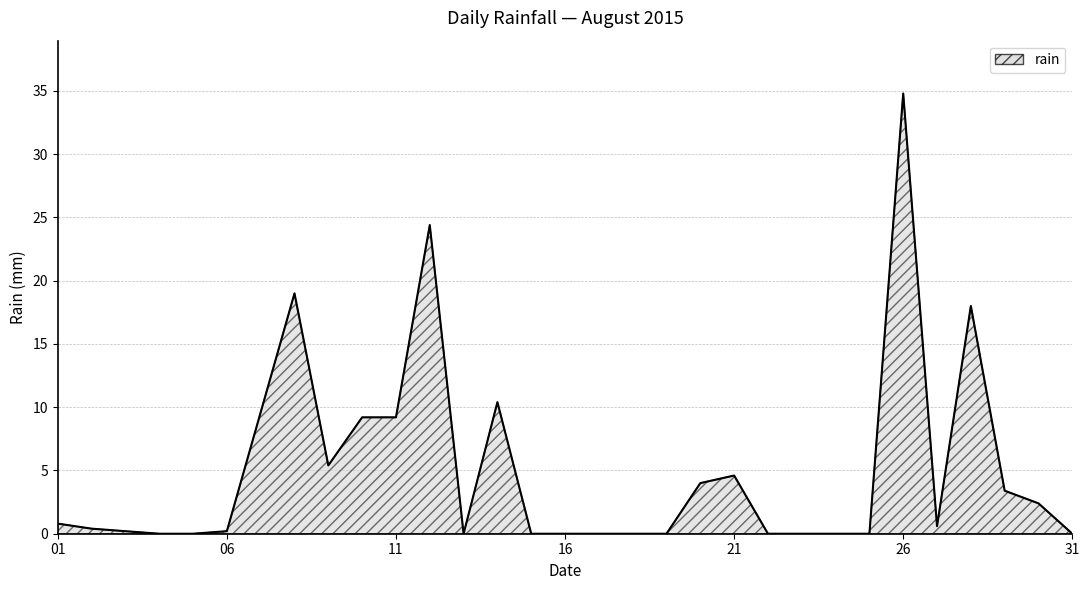

What is the maximum value shown in the chart?

34.8